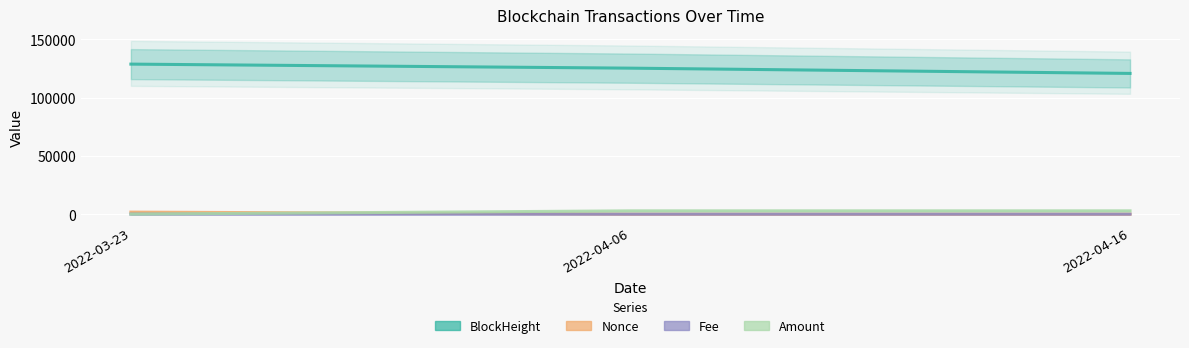

What is the label of the 1st point from the right?

2022-04-16